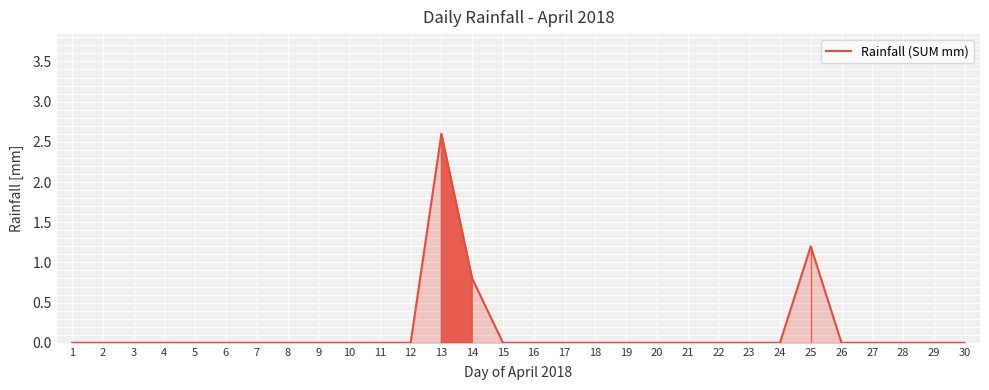

At which category does the chart reach its peak across all series?

13